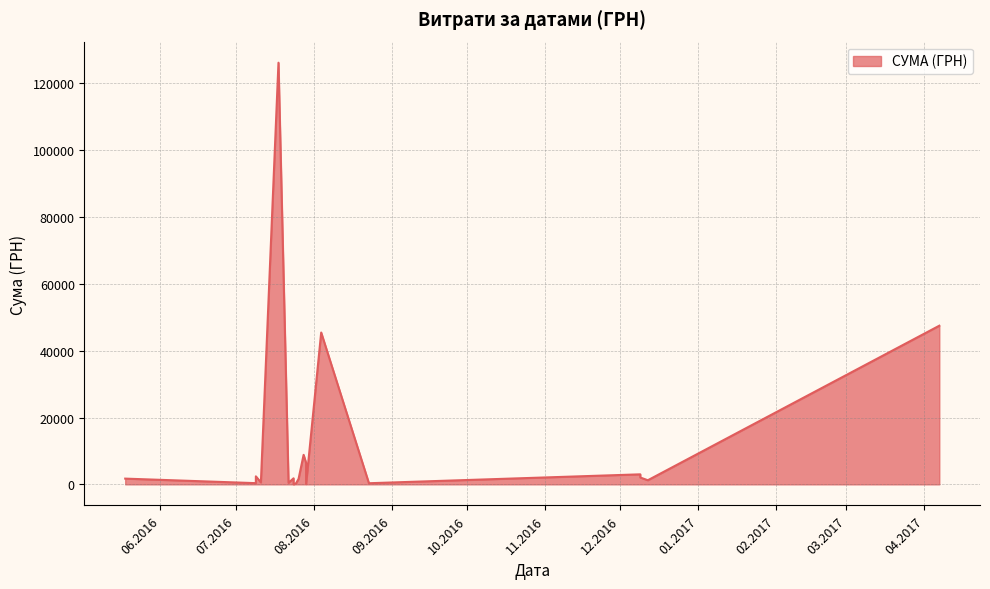

Is it true that the value at 04.08.2016 is 45454.7?

True